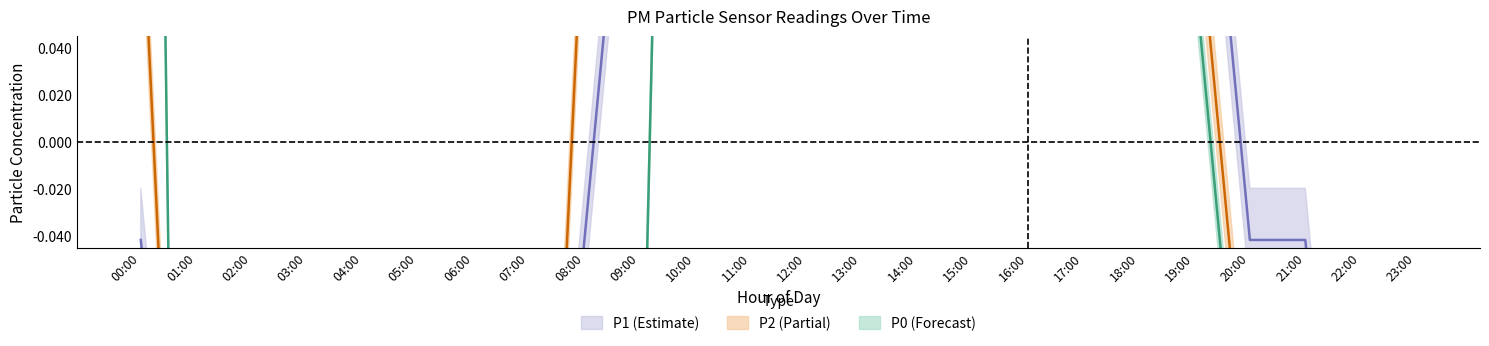

What is the total value across all series at 06:00?

-3.1